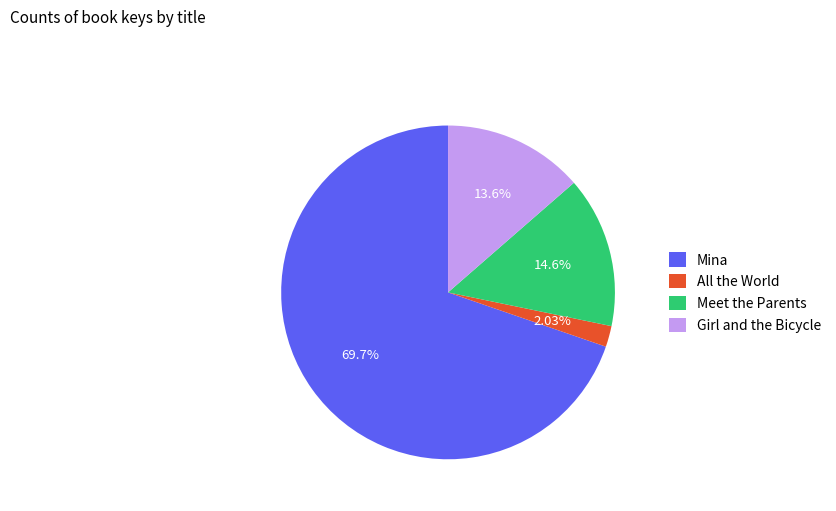

What is the largest slice in the pie chart?

Mina